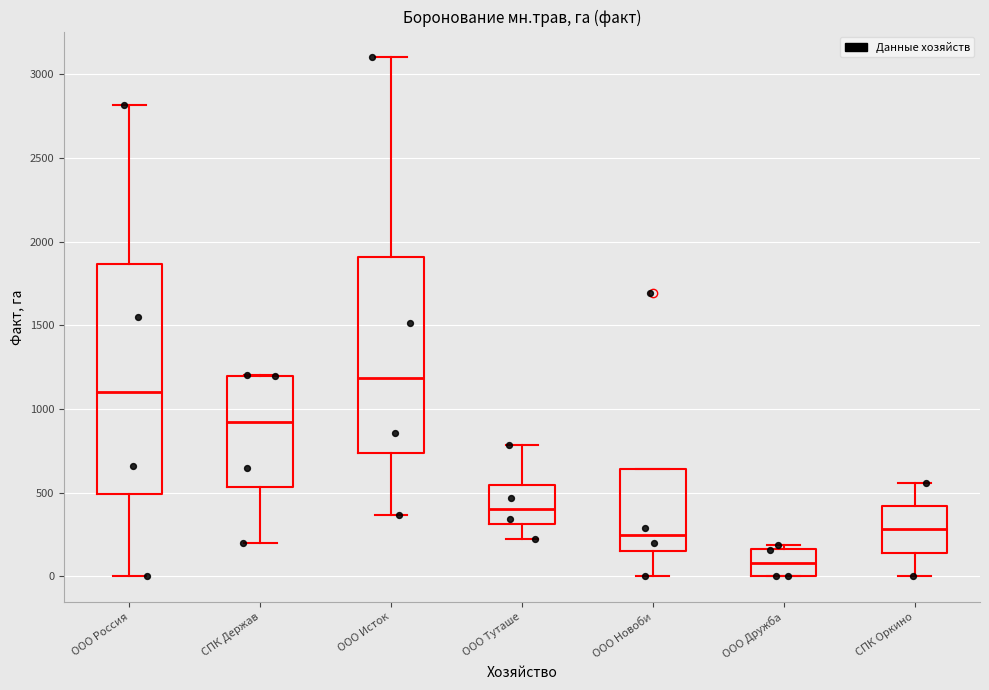

Reading left to right, transcribe this box plot: for each box, give where its median line is, the range the box spans, and where its two whiskers end, as read against the y-axis. The values are not printed on the chart, so give them approximately, as read against the axis.

ООО Россия: median 1100, box 500 to 1850, whiskers 0 to 2800
СПК Держав: median 900, box 550 to 1200, whiskers 200 to 1200
ООО Исток: median 1200, box 750 to 1900, whiskers 350 to 3100
ООО Туташе: median 400, box 300 to 550, whiskers 200 to 800
ООО Новоби: median 250, box 150 to 650, whiskers 0 to 650
ООО Дружба: median 100, box 0 to 150, whiskers 0 to 200
СПК Оркино: median 300, box 150 to 400, whiskers 0 to 550